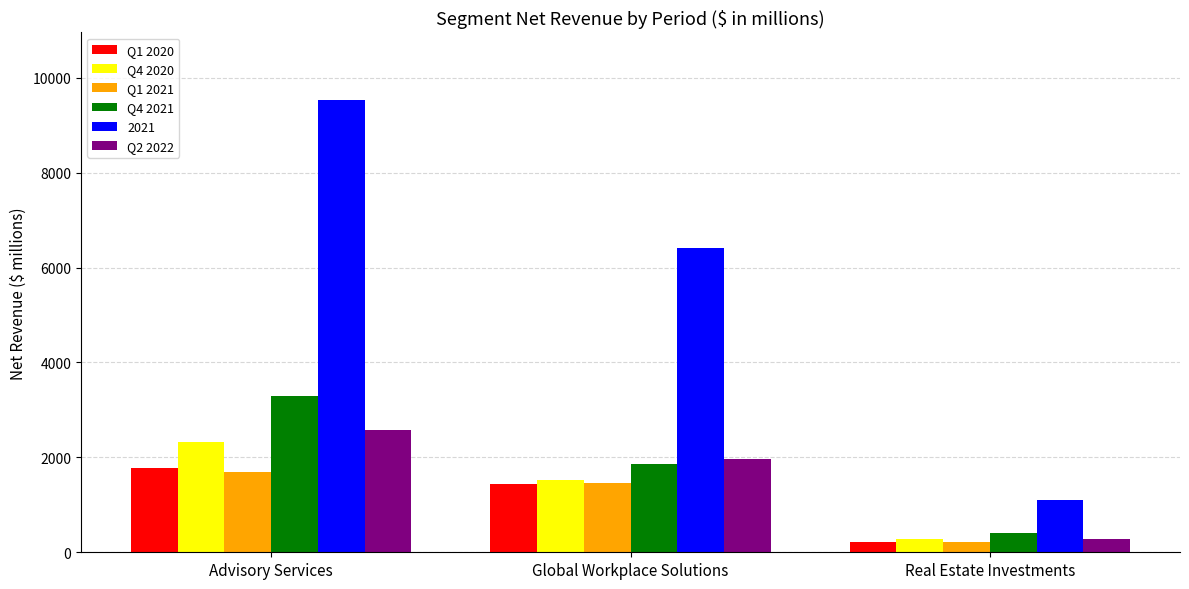

How many groups of bars are there?

3